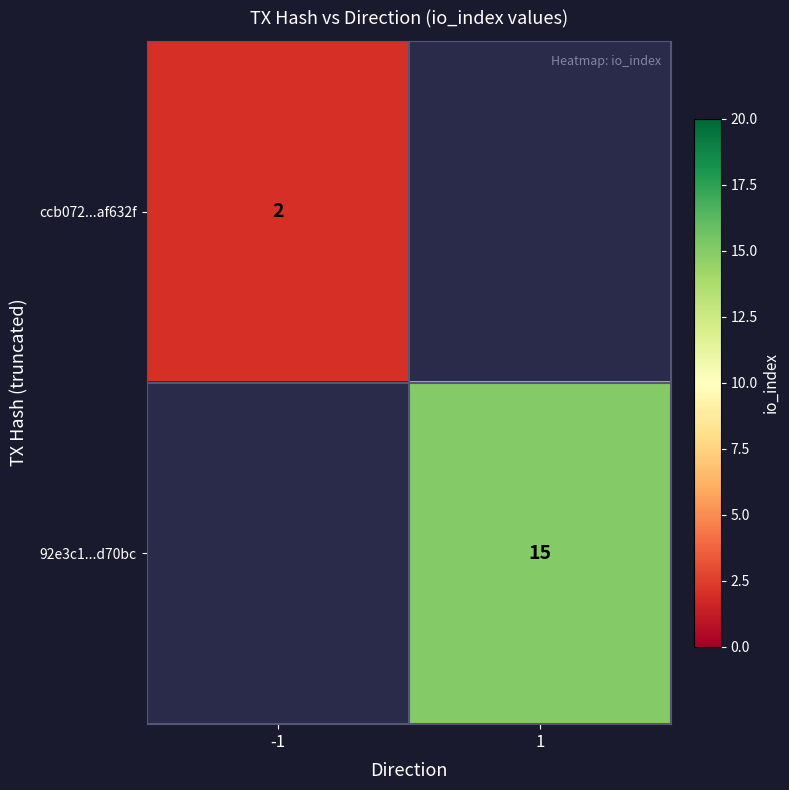

True or false: ccb072...af632f has a value of 1.1 at -1.

False